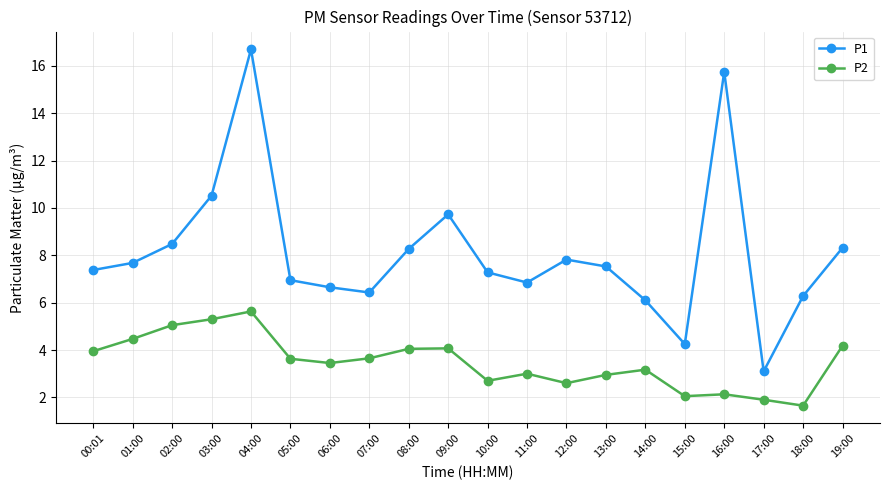

What is the label of the 7th point from the left?

06:00